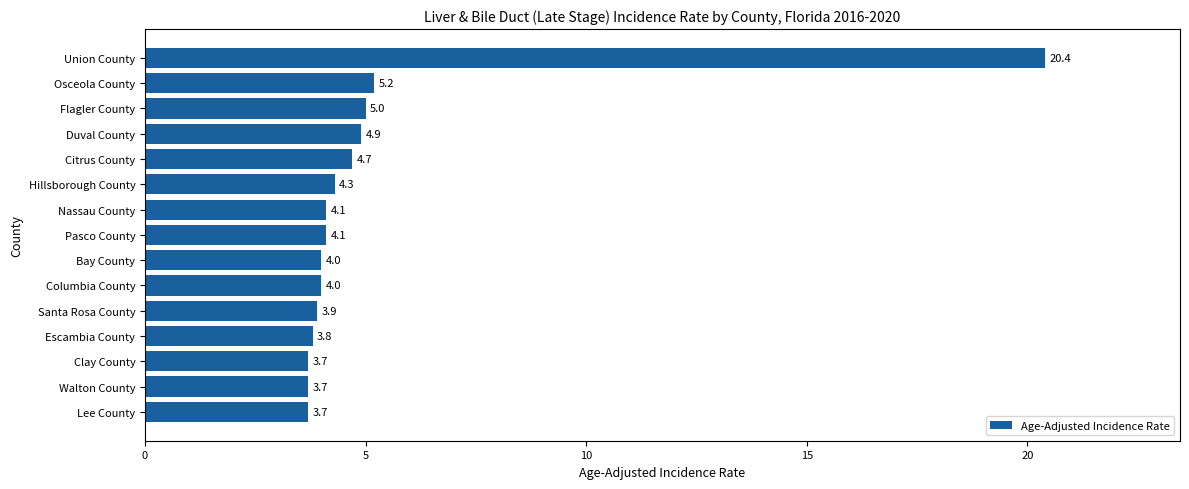

What is the average value?

5.3